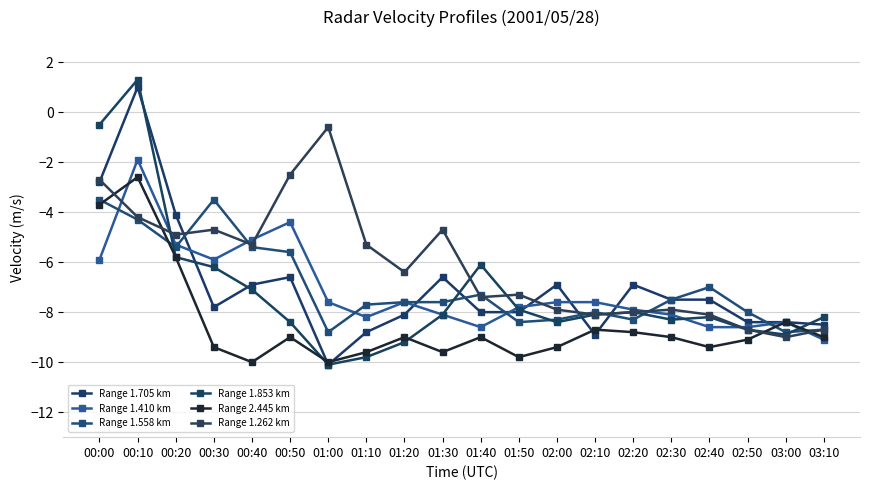

At which label is Range 1.558 km closest to -6?

00:50